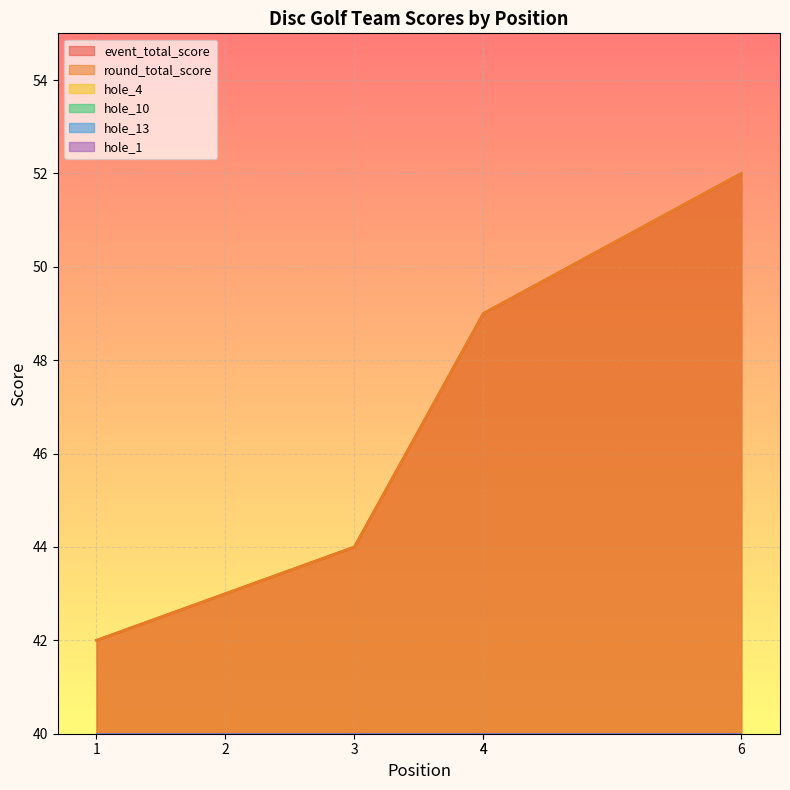

True or false: hole_13 and round_total_score intersect in this chart.

False